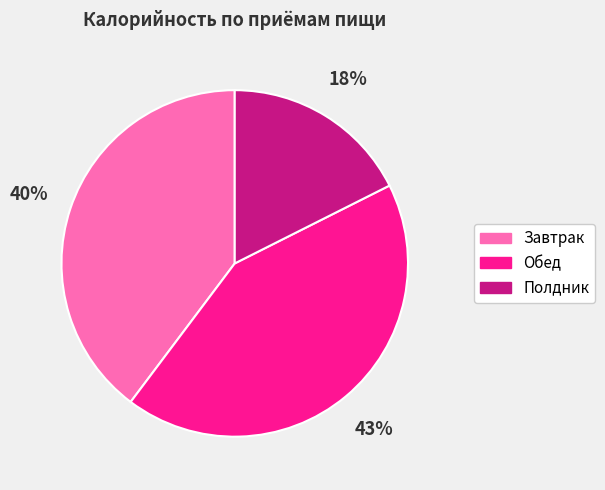

Rank the categories by value from lowest to highest.

Полдник, Завтрак, Обед